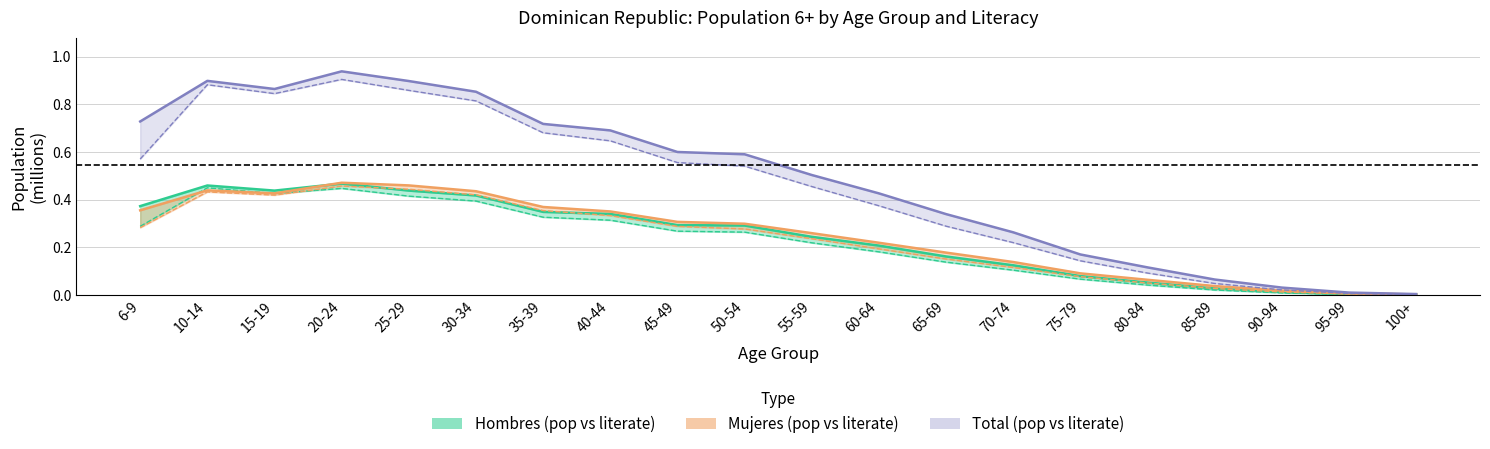

The Total population series shows 0.8 at 45-49. True or false?

False